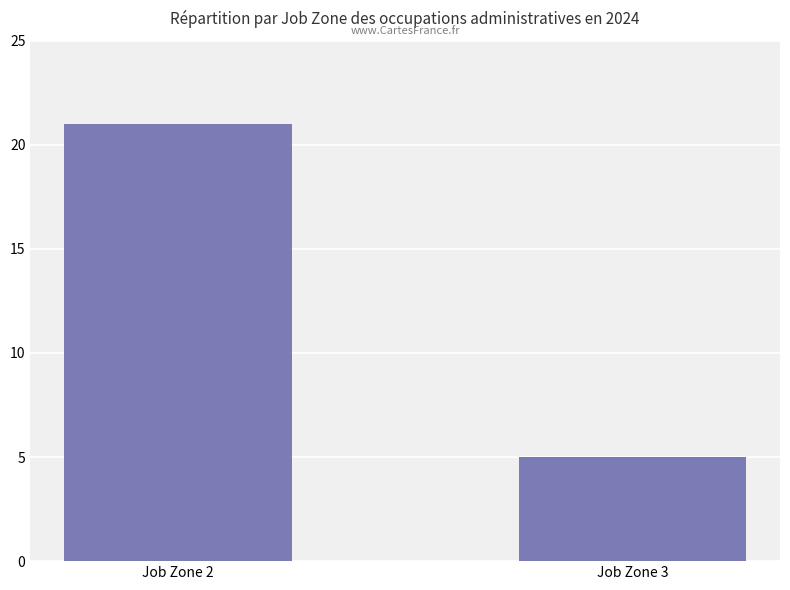

Which category has the lowest value across all series?

Job Zone 3